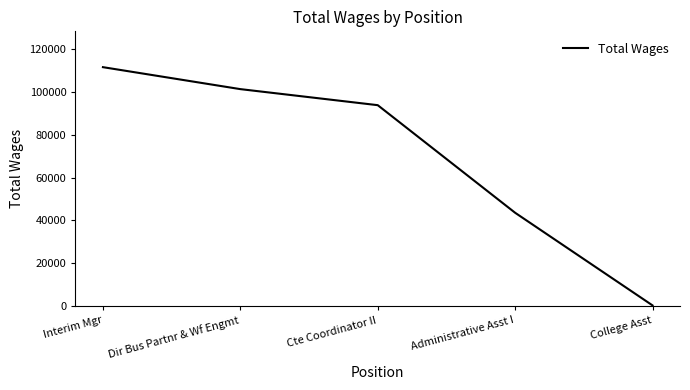

Reading right to left, what are all the values shown in this chart?

300	43607	93909	101411	111677